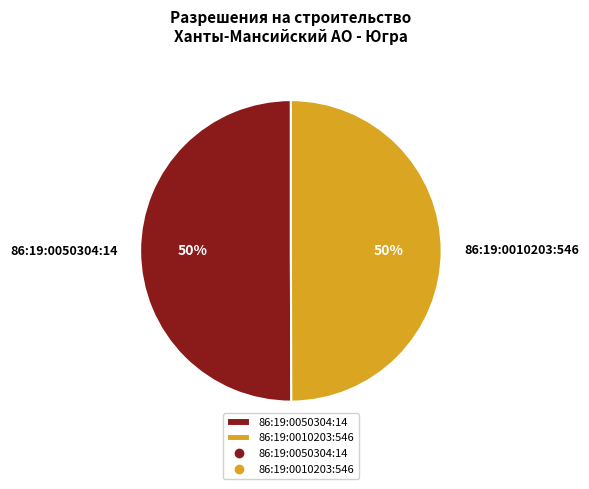

To the nearest percent, what is the combined percentage of 86:19:0050304:14 and 86:19:0010203:546?

100%